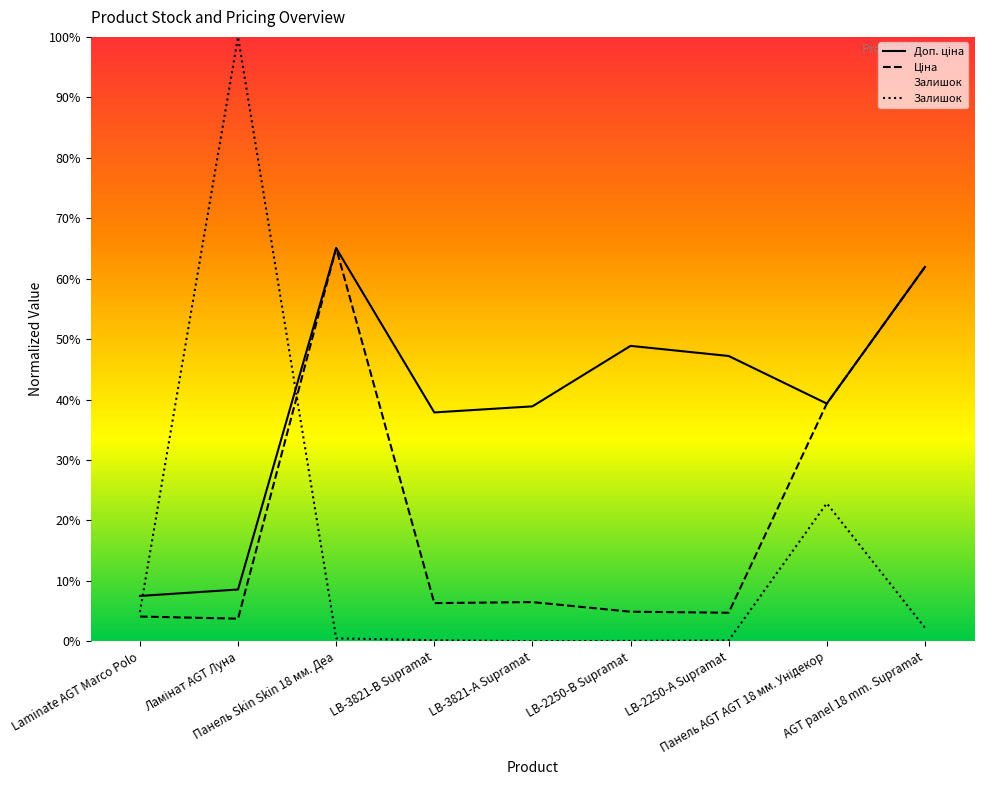

What is the highest value of the Залишок series?

100.0